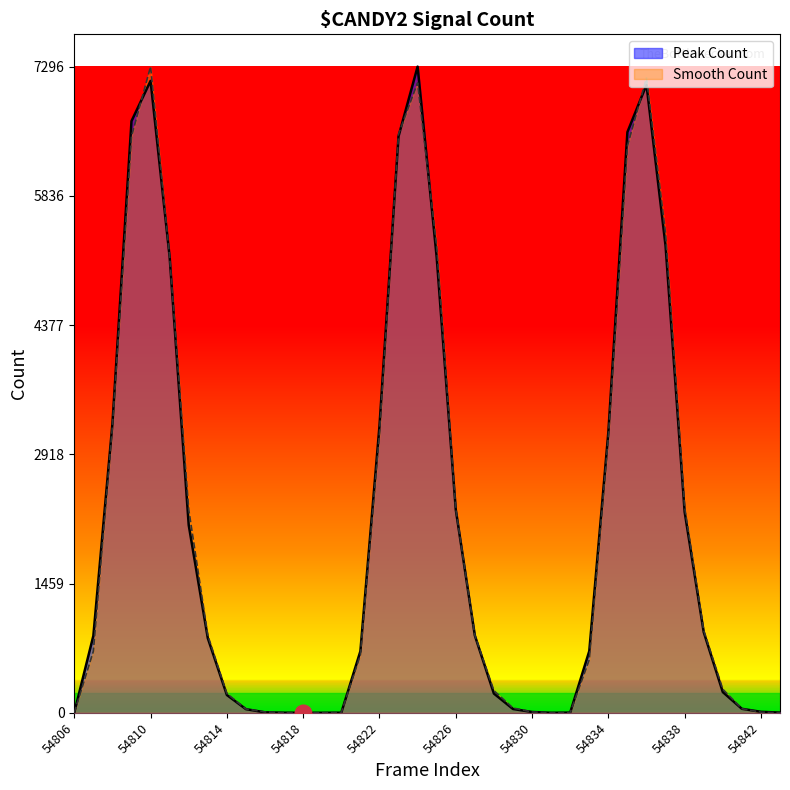

Where is the first local maximum for Smooth Count?

54810